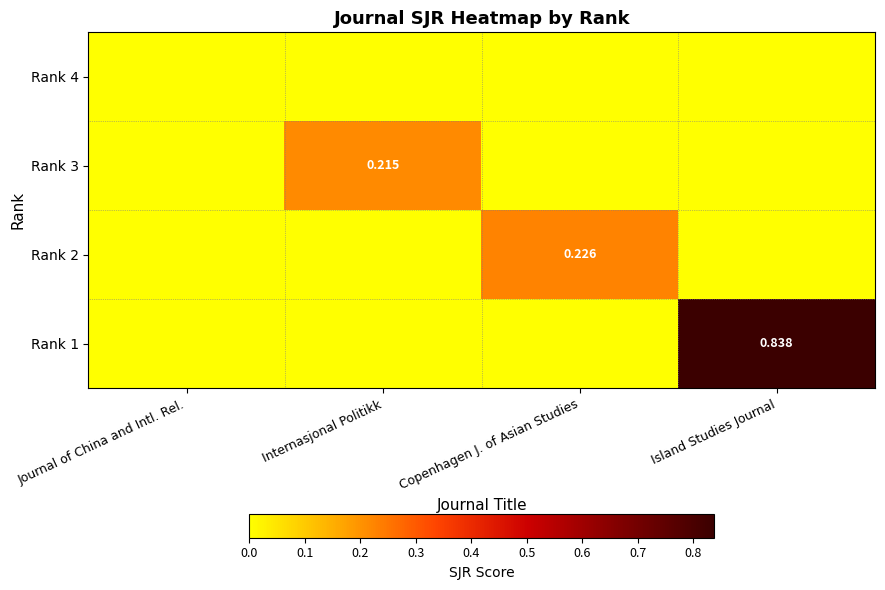

Which category has the highest value in the Rank 3 series?

Internasjonal Politikk